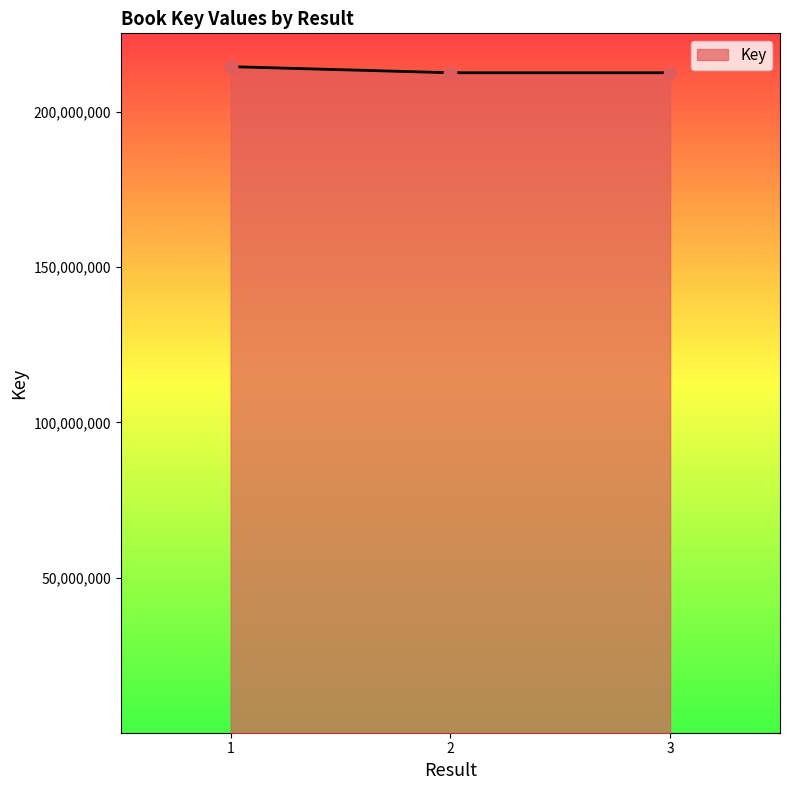

Approximately how many times larger is the value at 1 compared to 3?

1.0